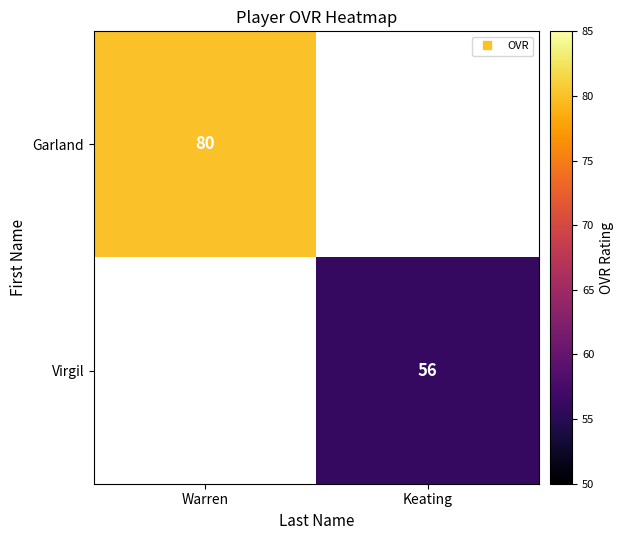

What is the sum of all Garland values?

80